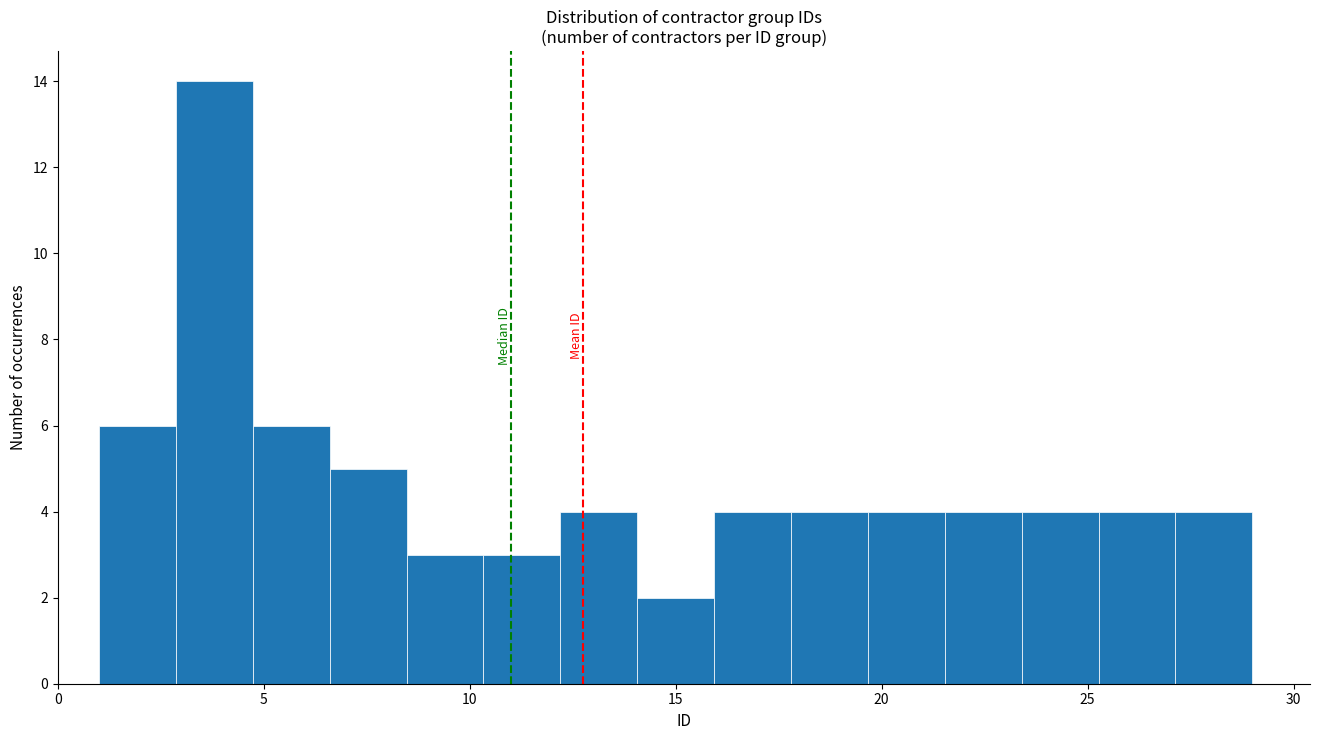

Read against the x-axis, roughly where is the centre of the tallest bar?

4.0